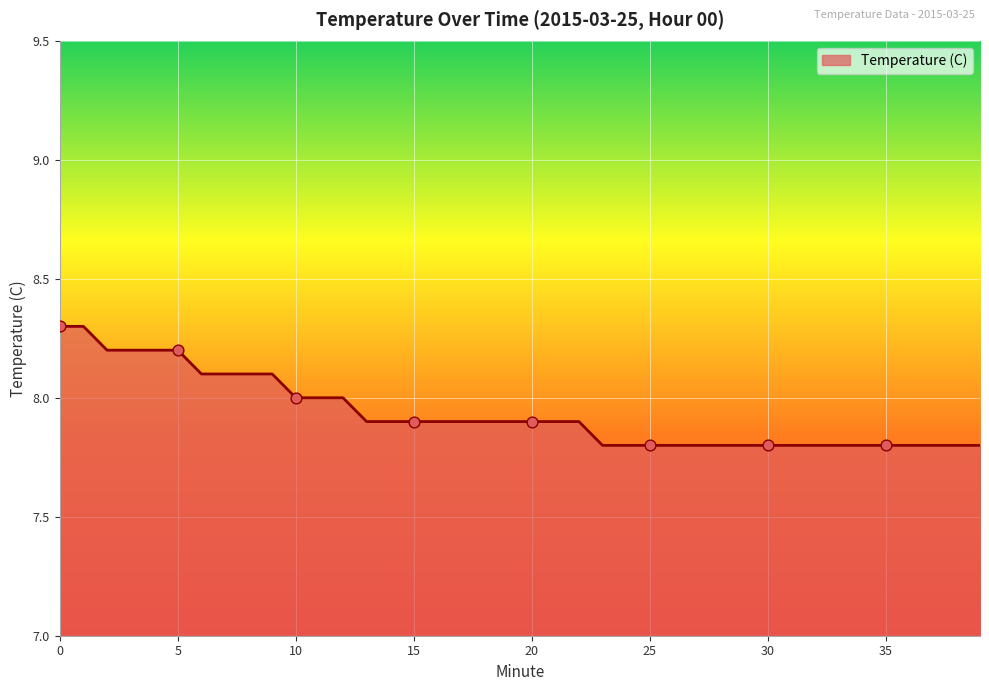

What is the minimum value shown in the chart?

7.8